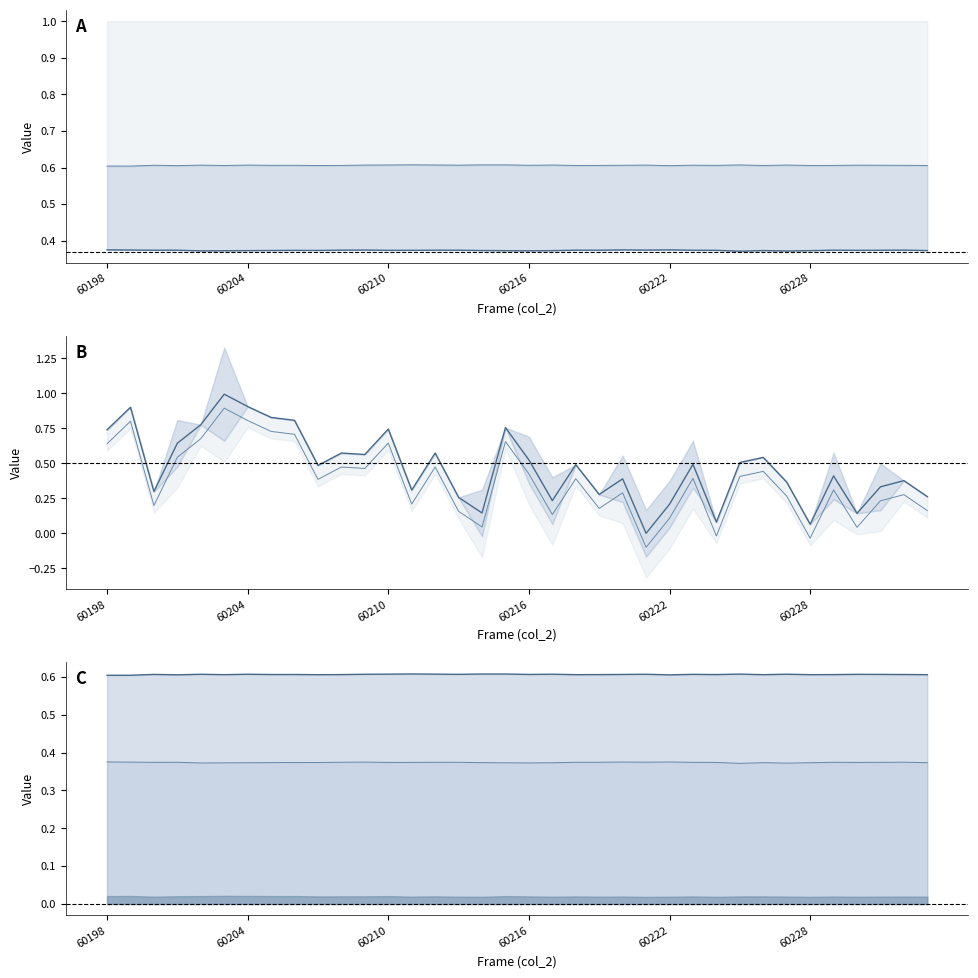

What position from the left is 60228?

31